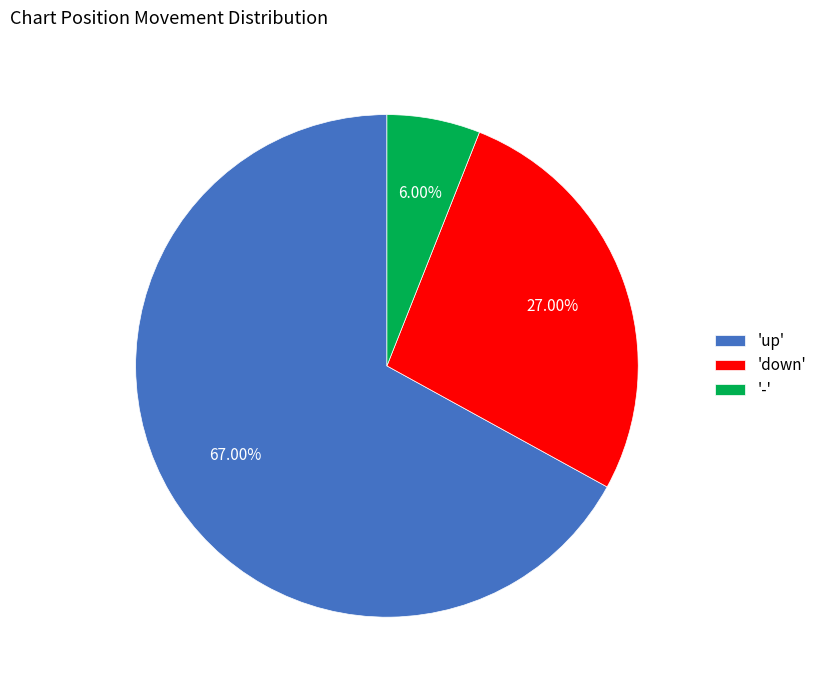

Rank the categories by value from highest to lowest.

'up', 'down', '-'